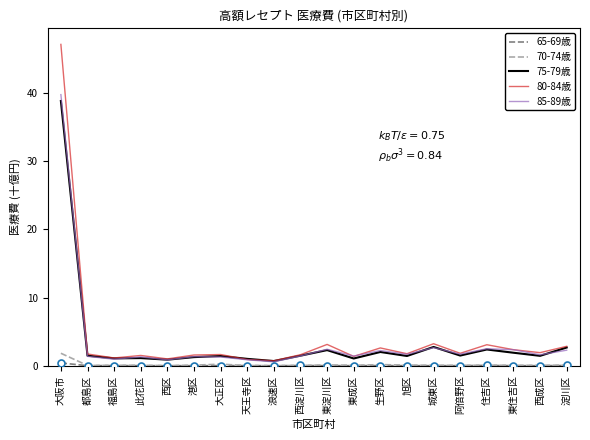

Is the value of 80-84歳 at 大阪市 greater than the value of 70-74歳 at 大阪市?

Yes